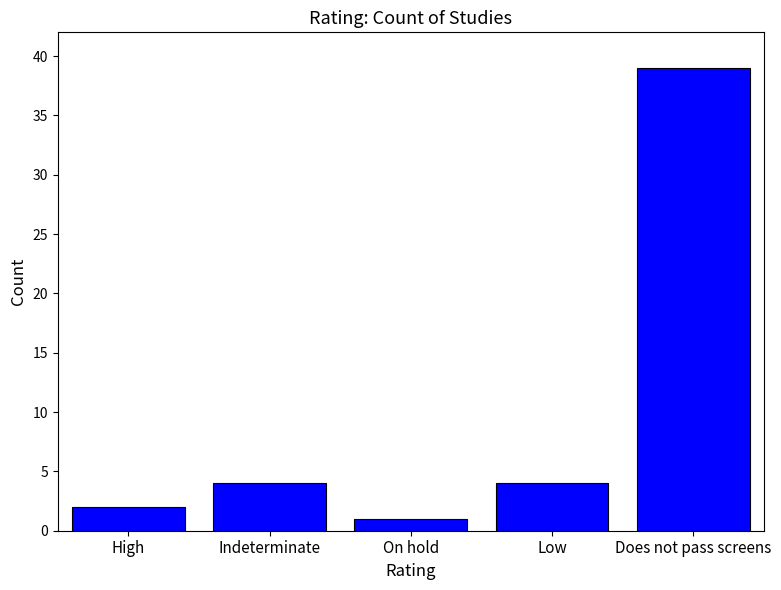

How many values are below 4?

2